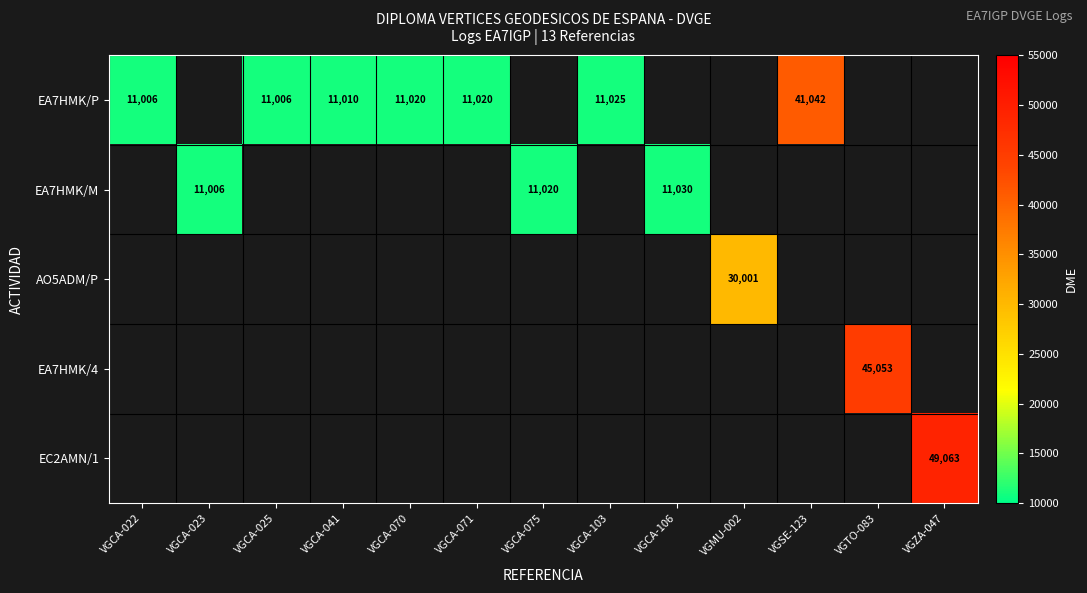

The EA7HMK/P series shows 11010 at VGCA-041. True or false?

True